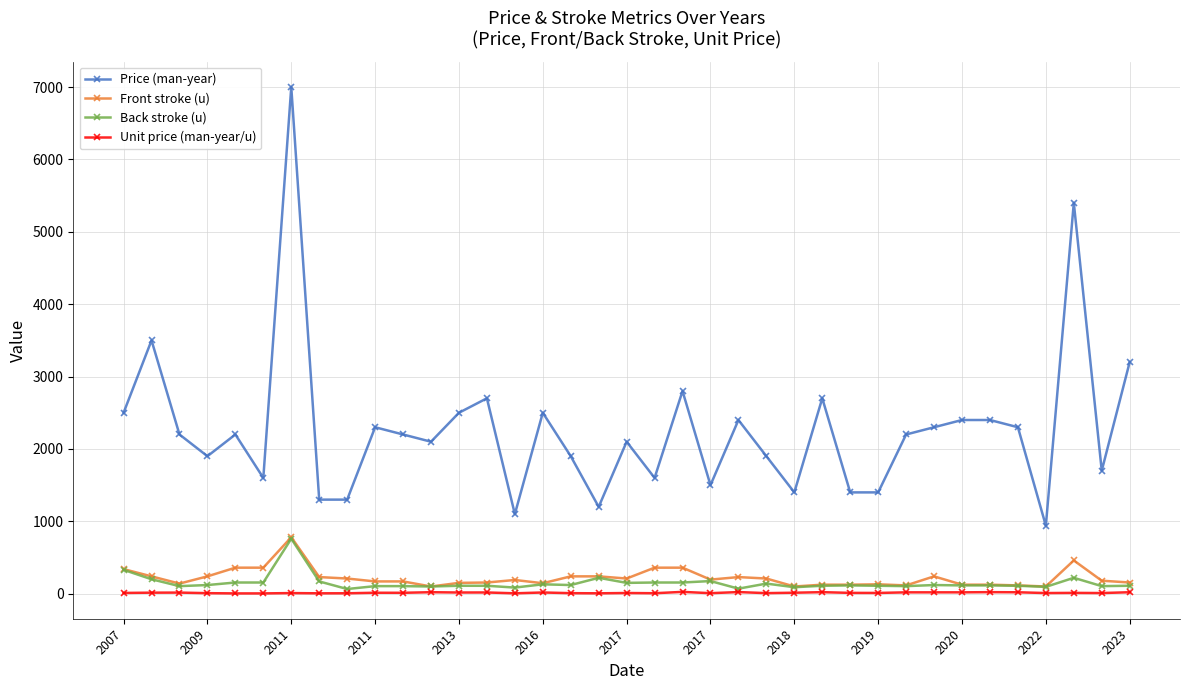

What is the highest value of the Price (man-year) series?

7000.0